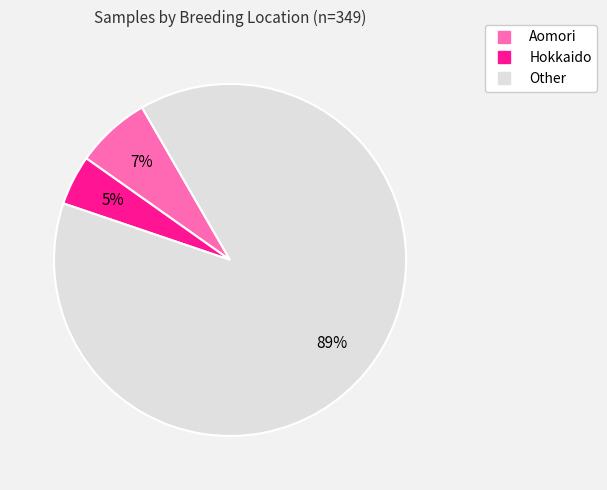

What is the smallest slice in the pie chart?

Hokkaido